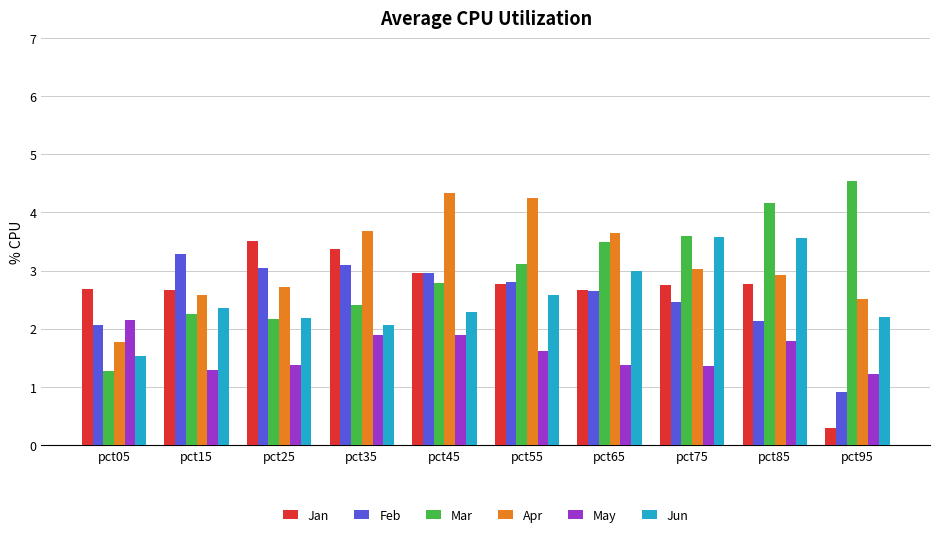

Is it true that Jan equals 1.0 at pct55?

False